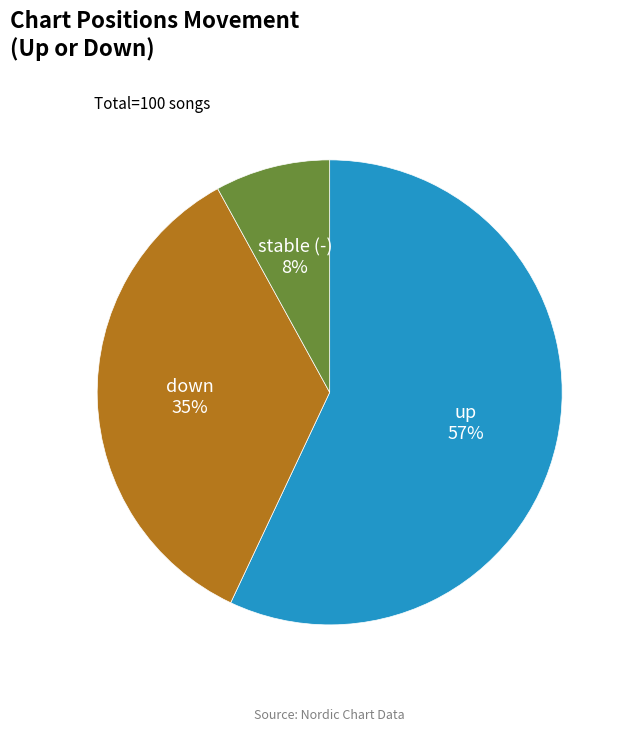

Between stable (-) and up, which is larger?

up